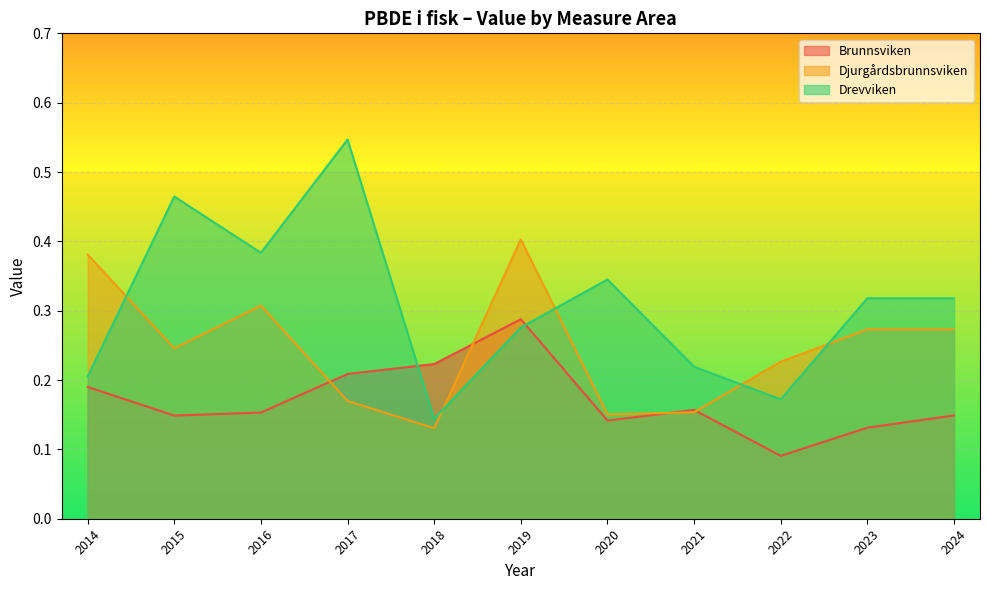

Count the number of categories in the chart.

11